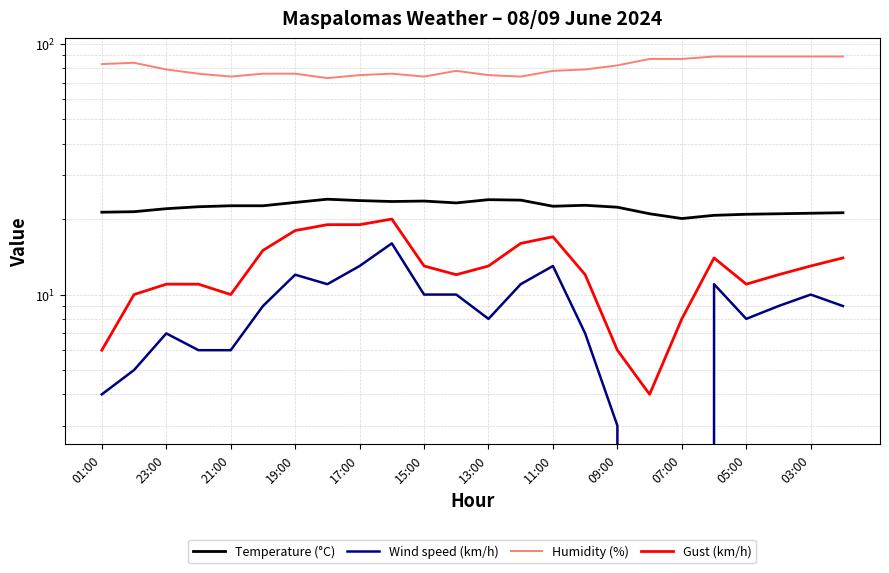

Which series has the largest range (max minus min)?

Wind speed (km/h)